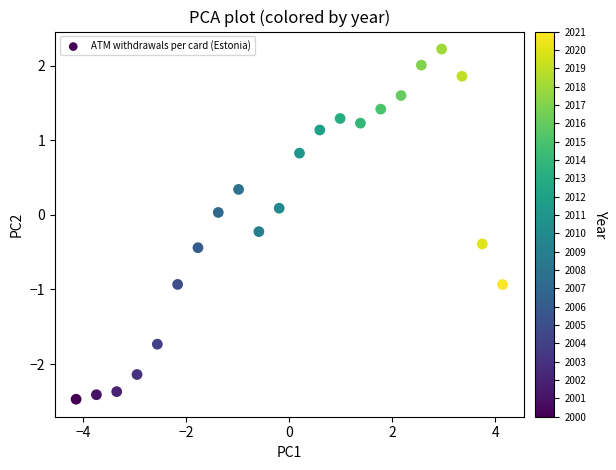

What is the range of X values (max minus min)?

8.3